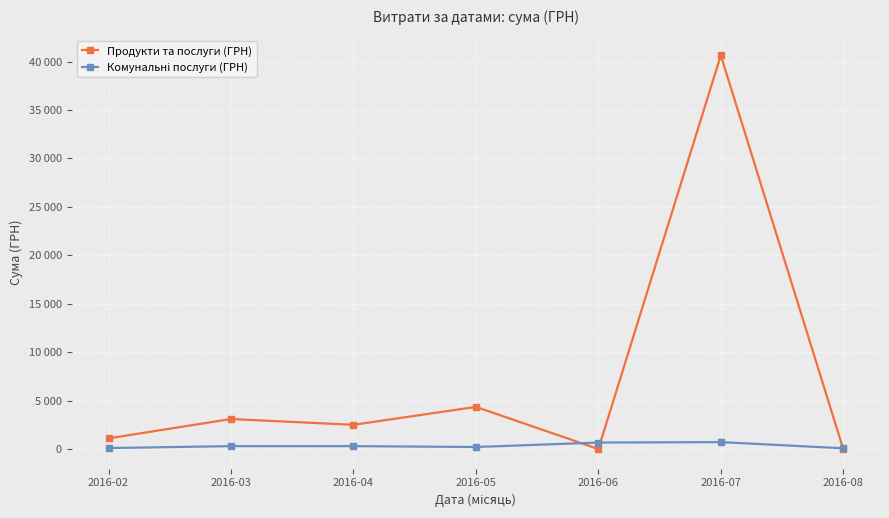

In Комунальні послуги (ГРН), how many points are higher than both neighbors (excluding endpoints)?

1